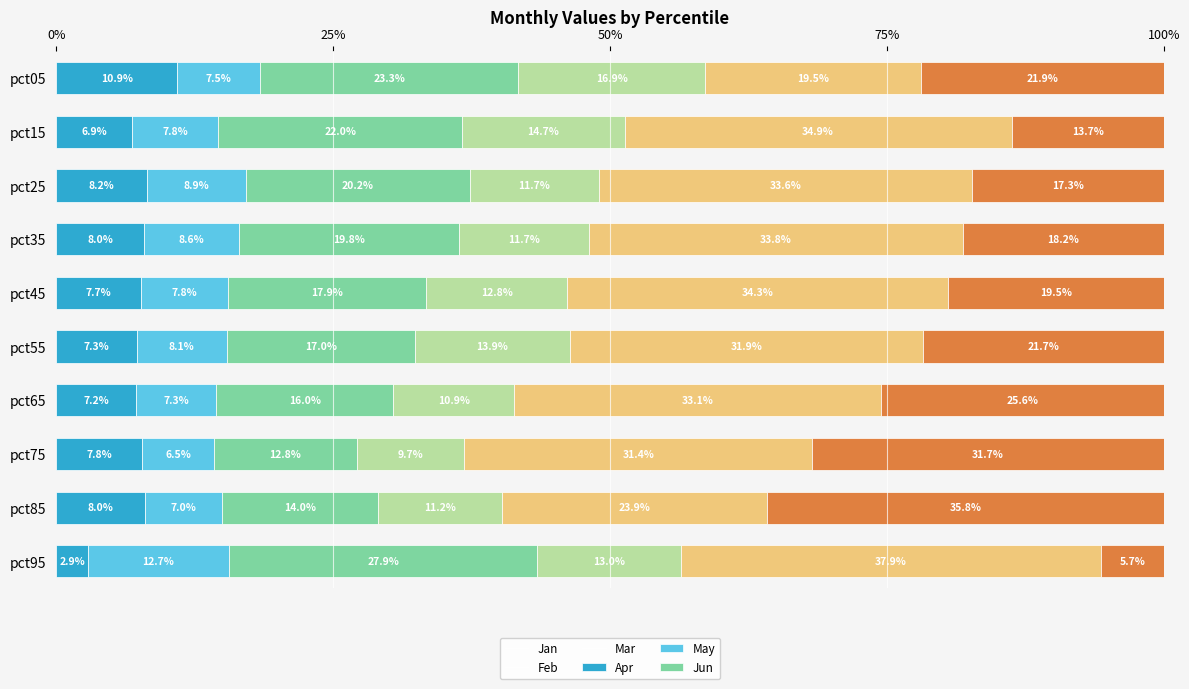

Which category has the lowest value in the Jan series?

pct95